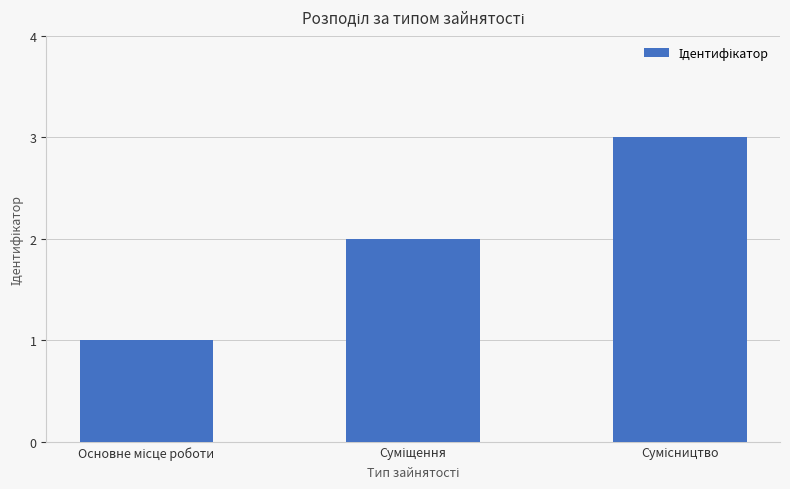

Are the bars horizontal?

No